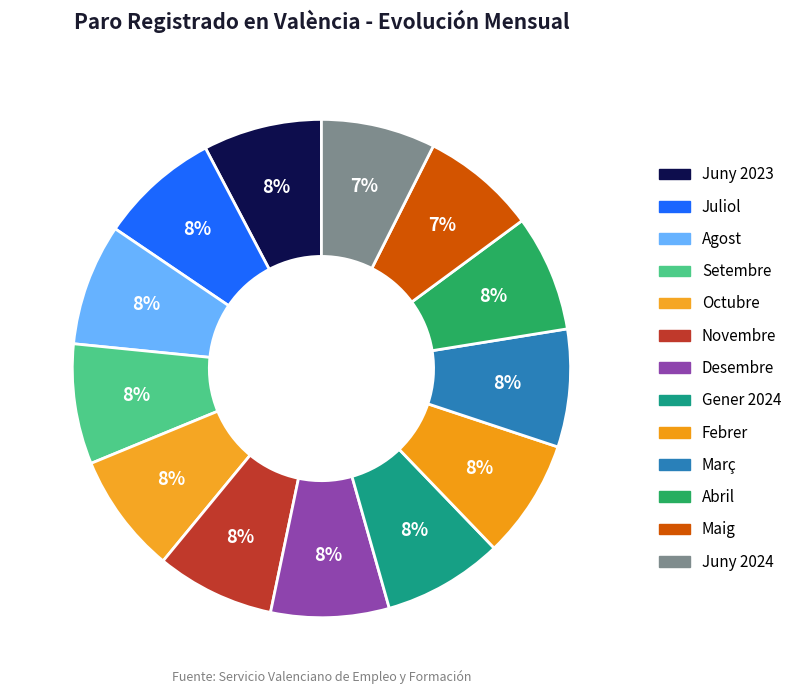

Is there any slice that represents more than half of the pie?

No